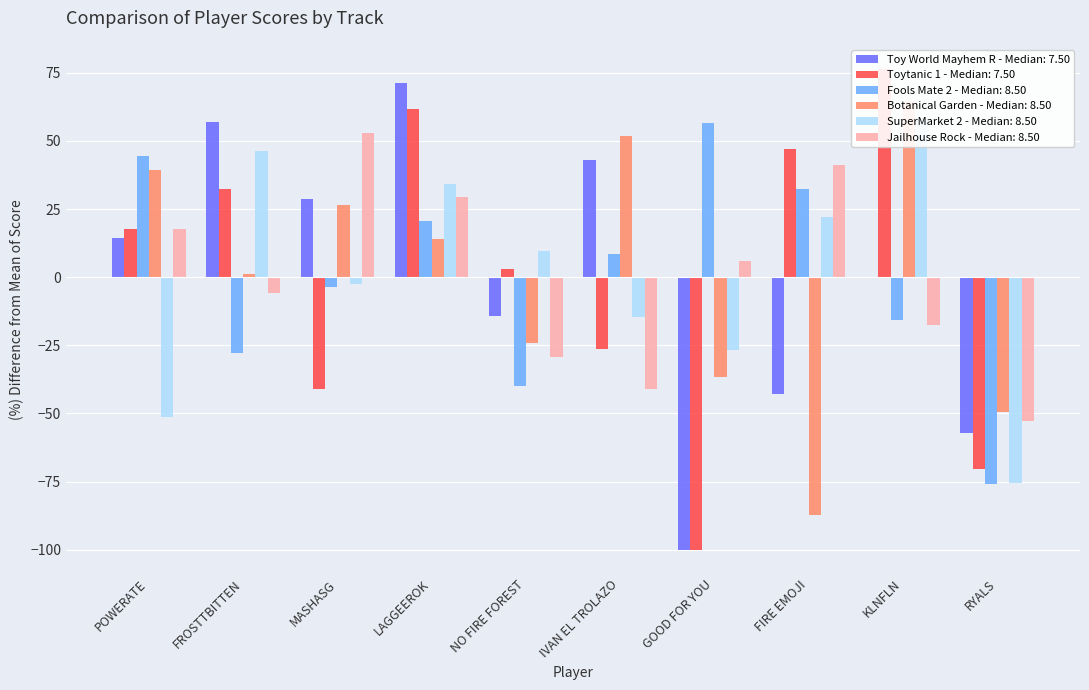

What is the difference between the maximum and minimum values in the SuperMarket 2 series?

134.1